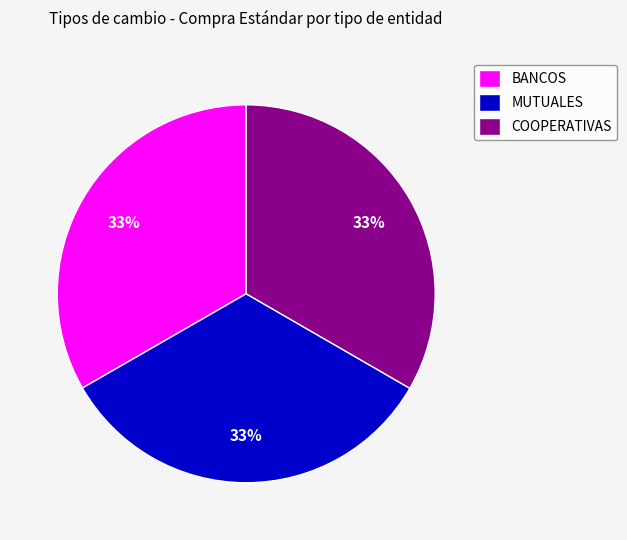

Is there any slice that represents more than half of the pie?

No